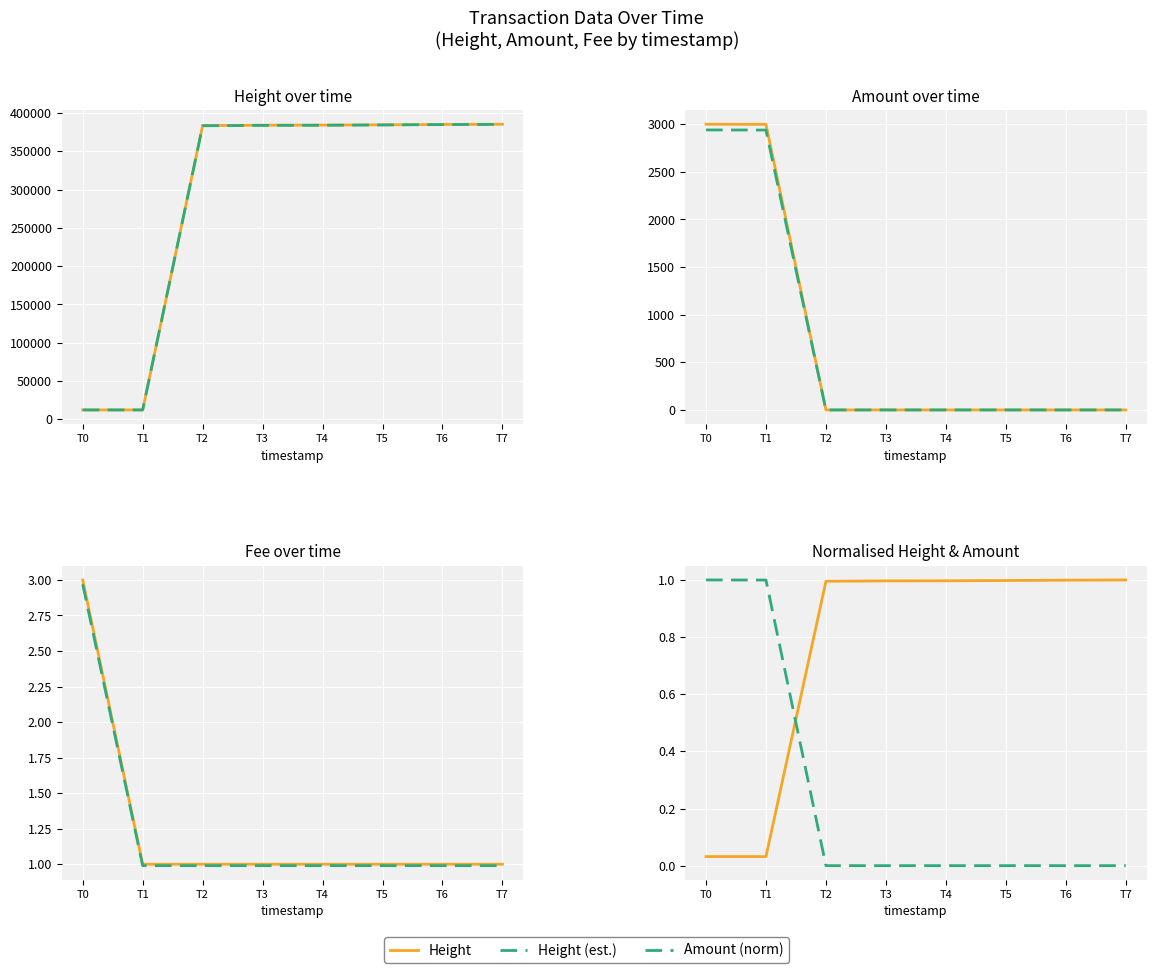

How many values in the Height series are below 384297?

4